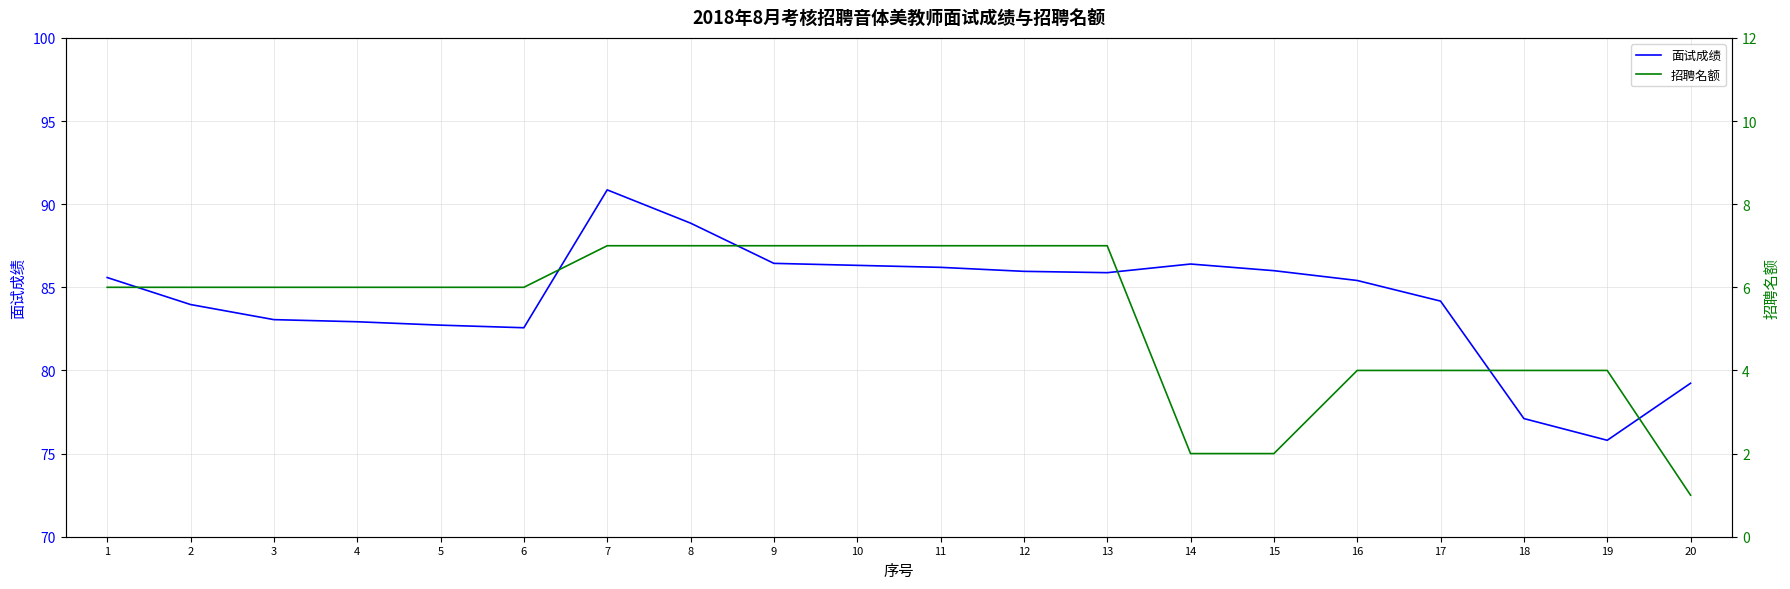

What is the greatest value displayed?

90.9